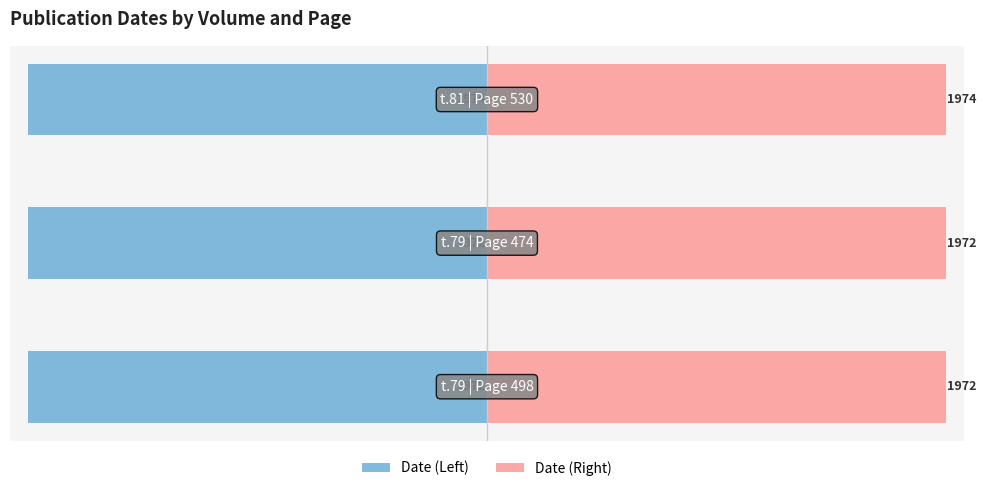

Between 1 and 2, which series saw the biggest shift?

Date (Left)